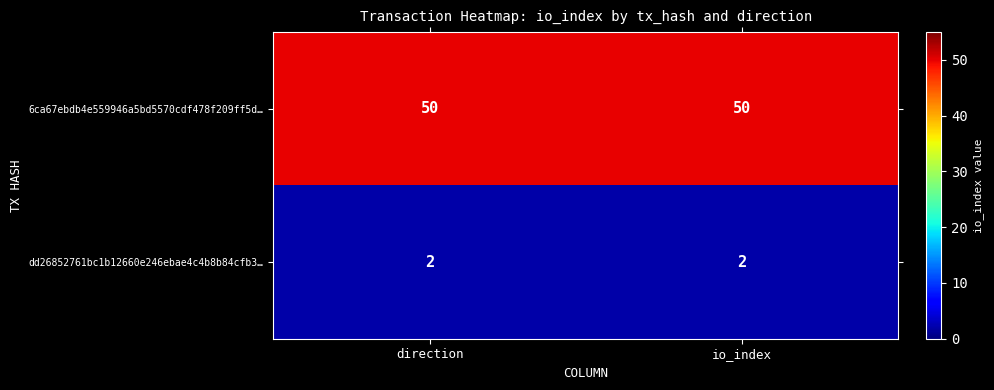

What is the spread (max minus min) of values at direction?

48